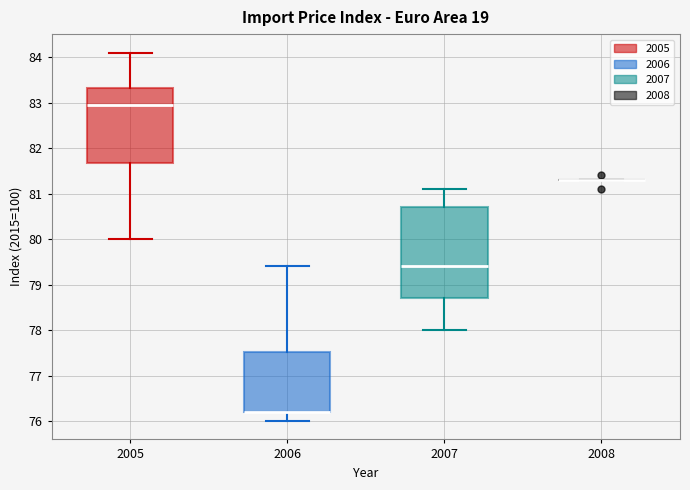

Reading left to right, read every box against the y-axis: the position of its median line, the range the box covers, and the ends of its whiskers. The values are not printed on the chart, so give them approximately, as read against the axis.

2005: median 83.0, box 81.7 to 83.3, whiskers 80.0 to 84.1
2006: median 76.2 (drawn on the box's lower edge), box 76.2 to 77.5, whiskers 76.0 to 79.4
2007: median 79.4, box 78.7 to 80.7, whiskers 78.0 to 81.1
2008: box collapsed to a line at 81.3, whiskers 81.3 to 81.3